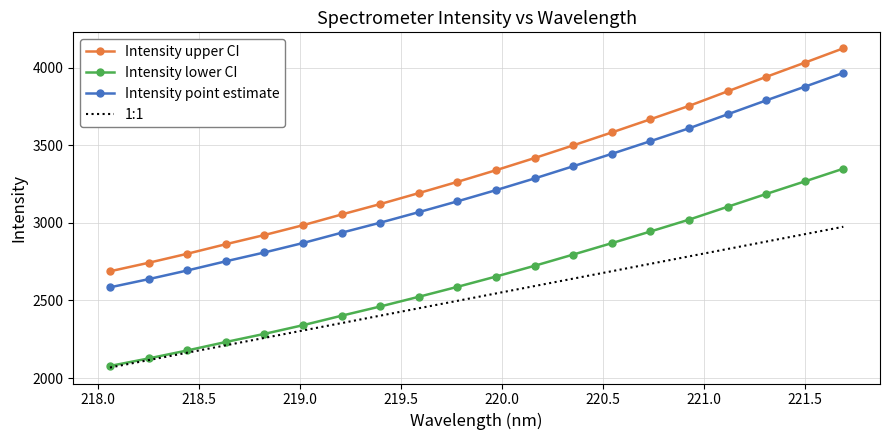

What is the maximum value shown in the chart?

4125.3